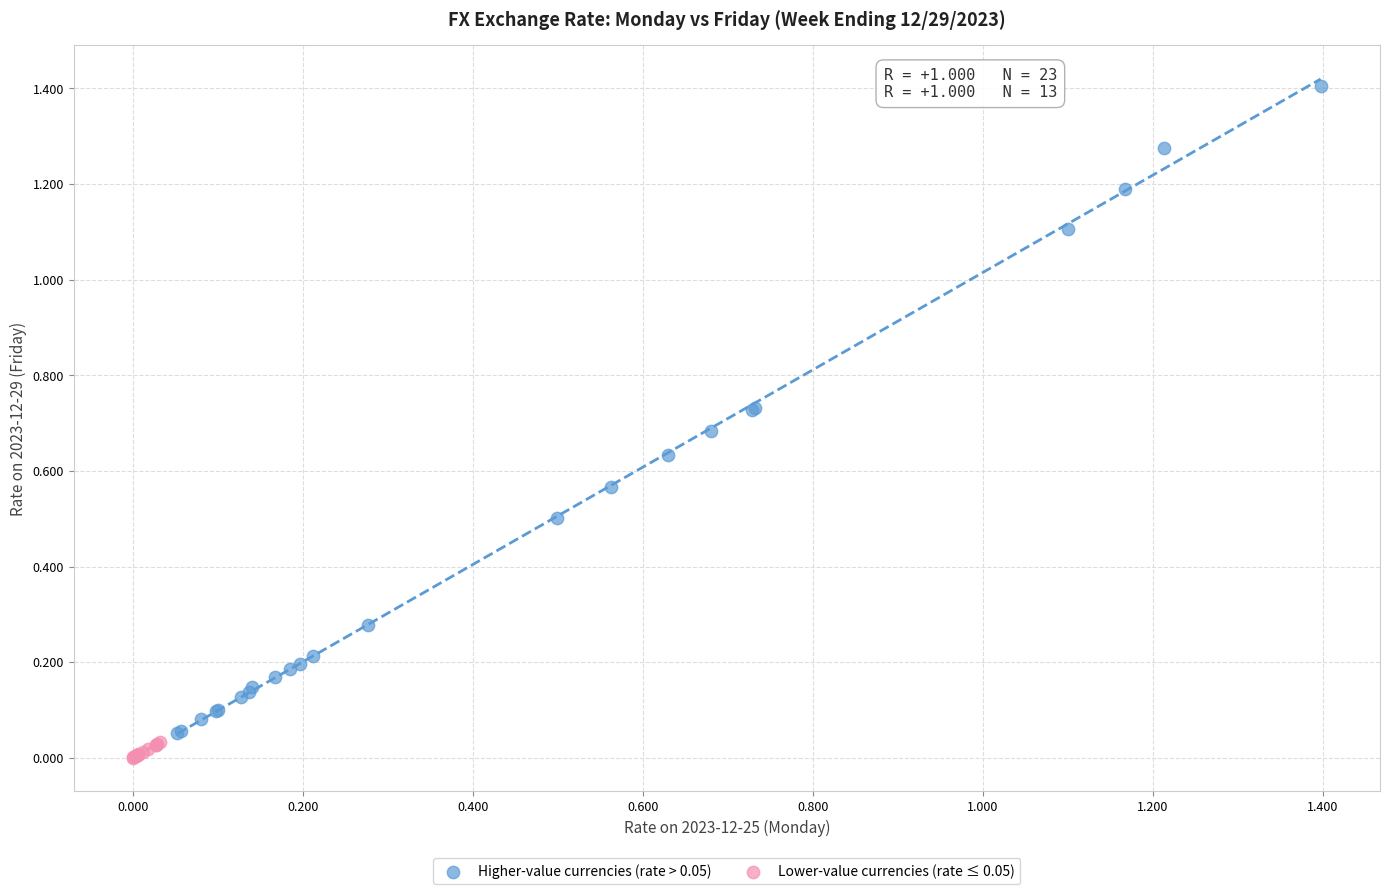

Which series has the largest Y range (max minus min)?

Higher-value currencies (rate > 0.05)